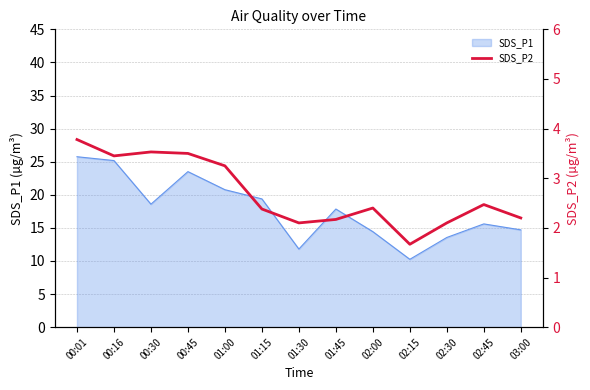

What is the maximum value for SDS_P1?

25.8